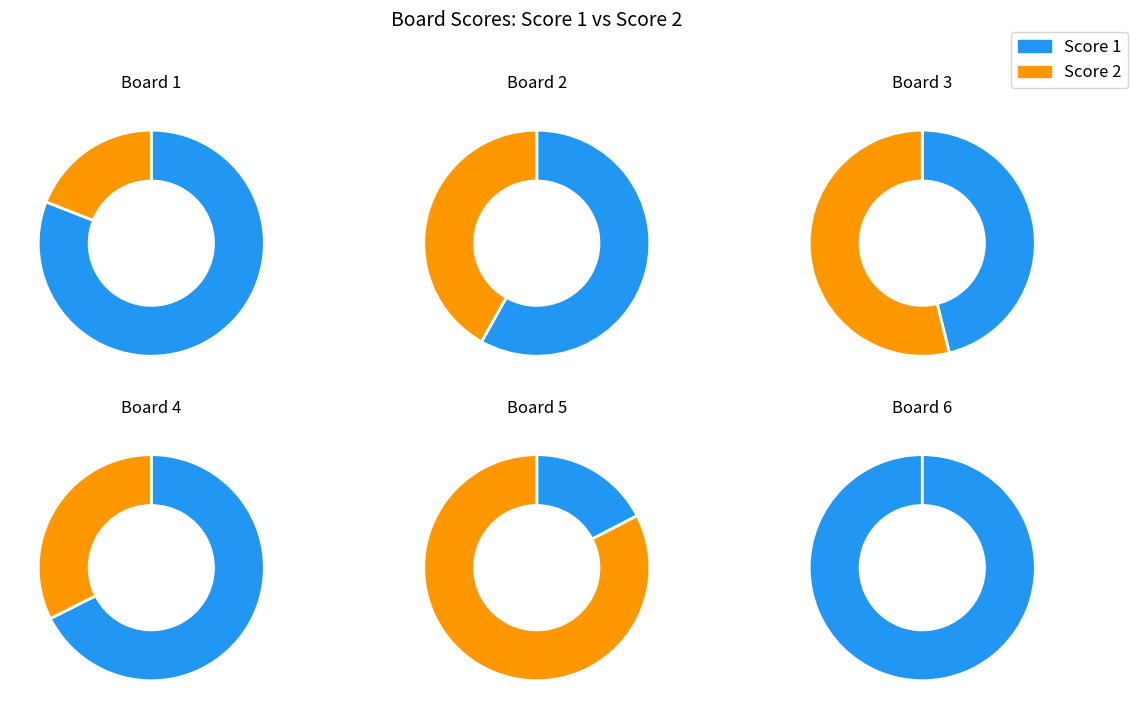

Is it true that Board 6 is 1% of the pie?

False